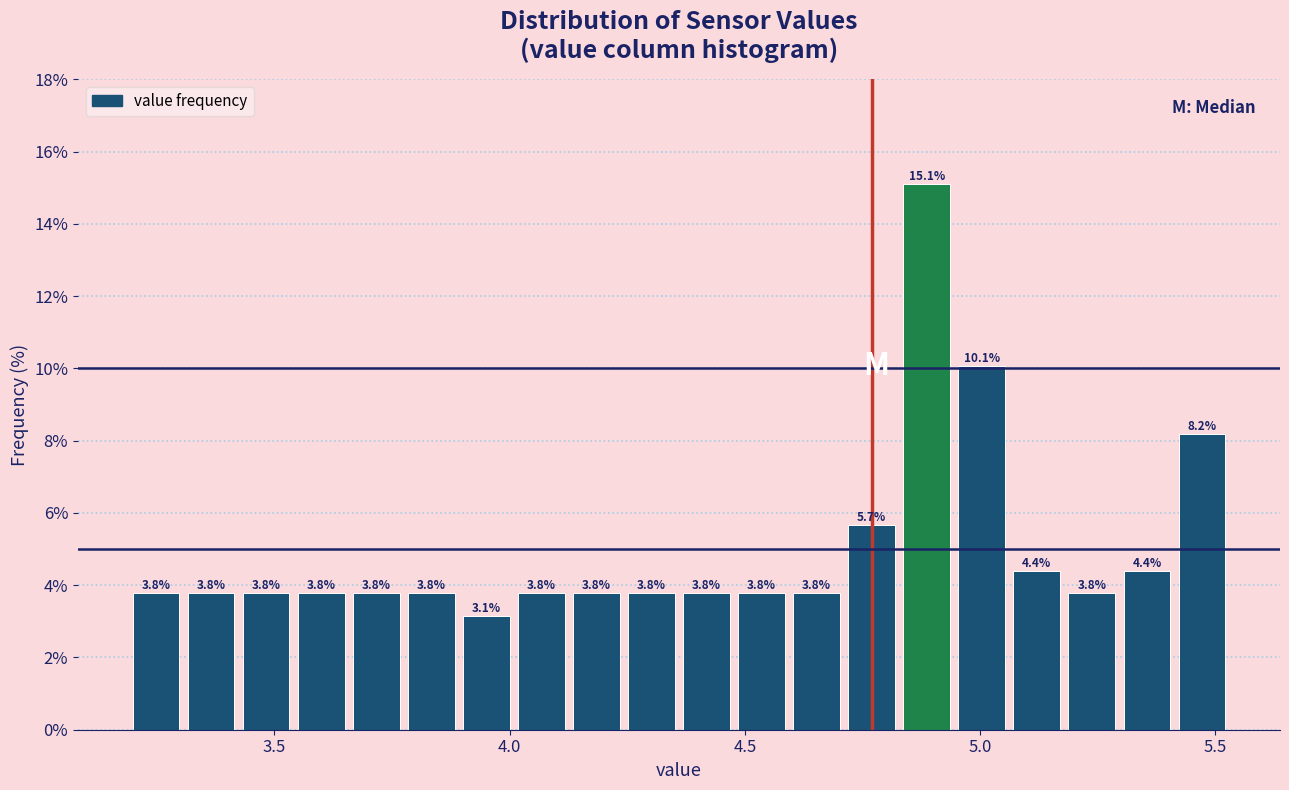

Read against the x-axis, roughly where is the centre of the tallest bar?

4.90